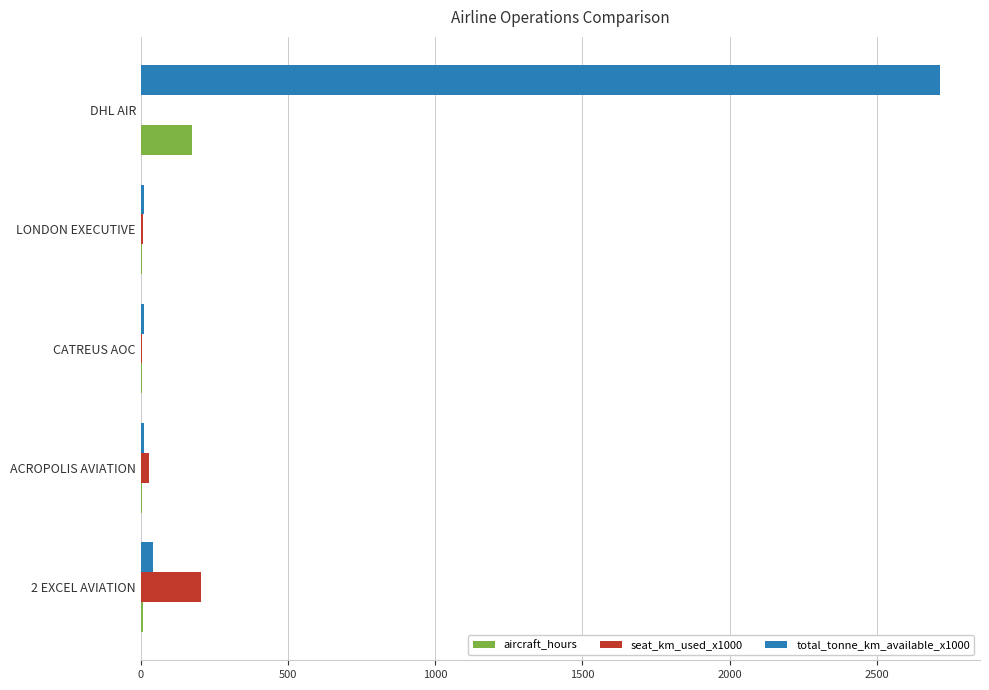

Is it true that seat_km_used_x1000 equals 0.0 at DHL AIR?

True